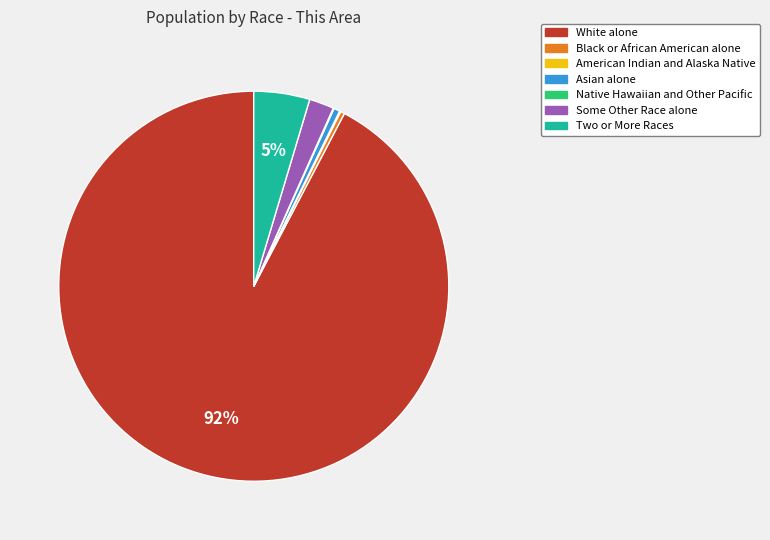

Is it true that White alone is 92% of the pie?

True